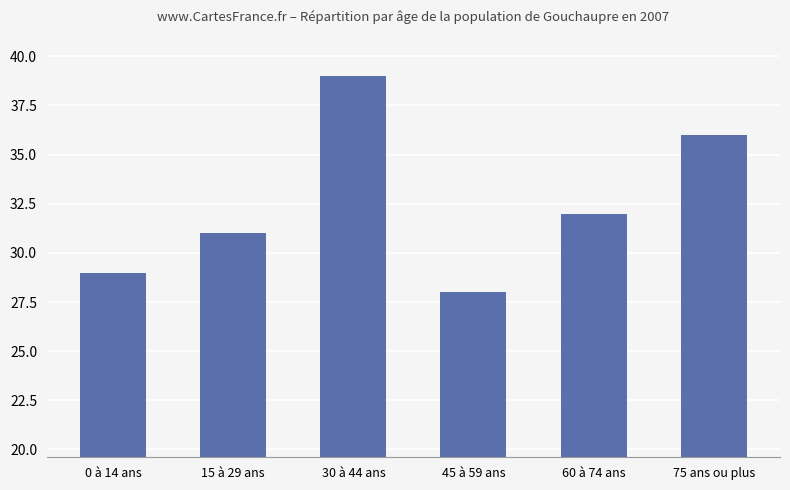

What is the value of the 1st bar from the left?

29